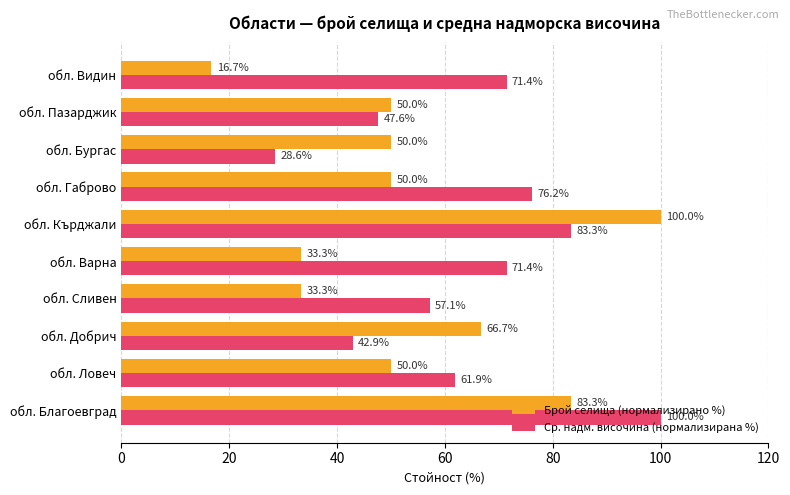

What is the total value across all series at обл. Видин?

88.1